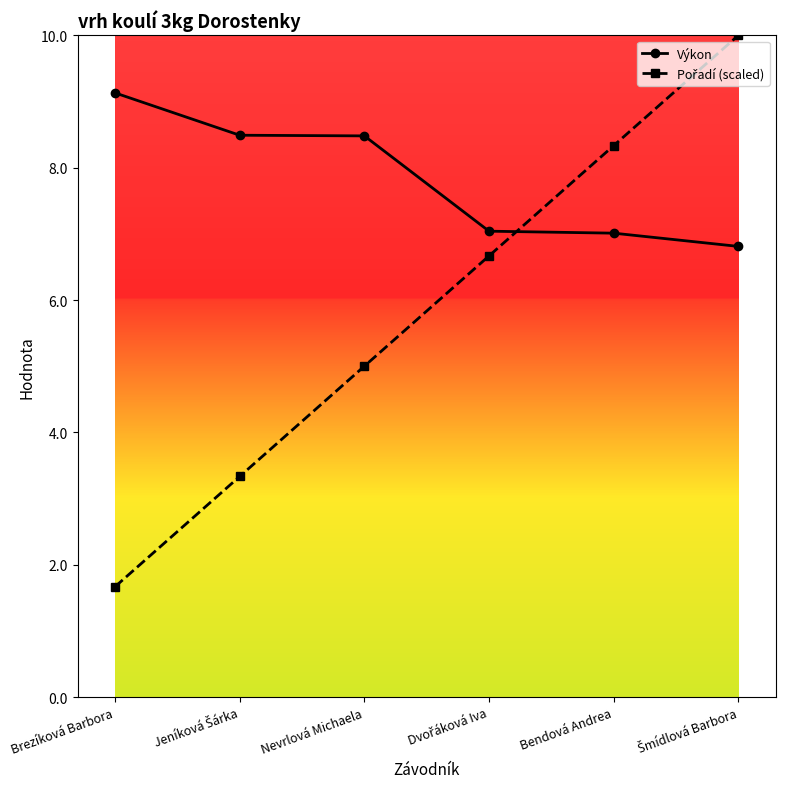

What is the greatest value displayed?

10.0